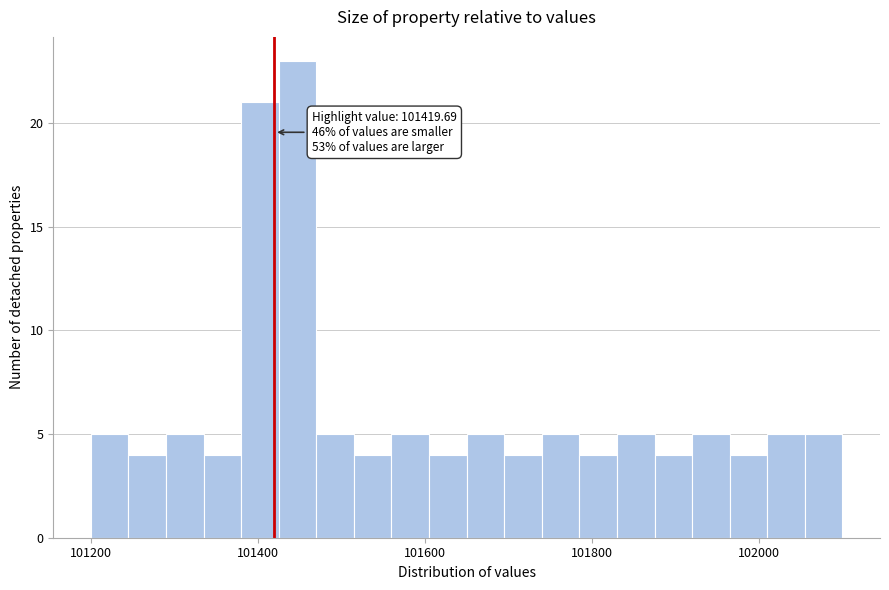

Read against the x-axis, roughly where is the centre of the tallest bar?

101440